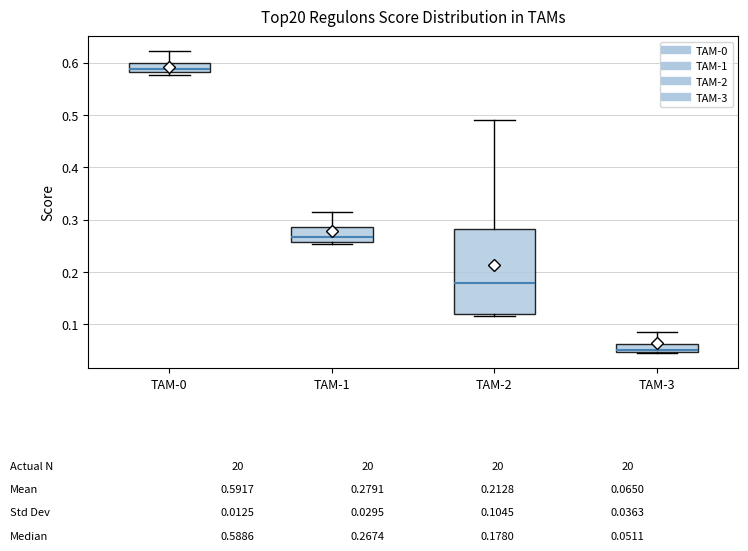

Which box's median line is the highest?

TAM-0